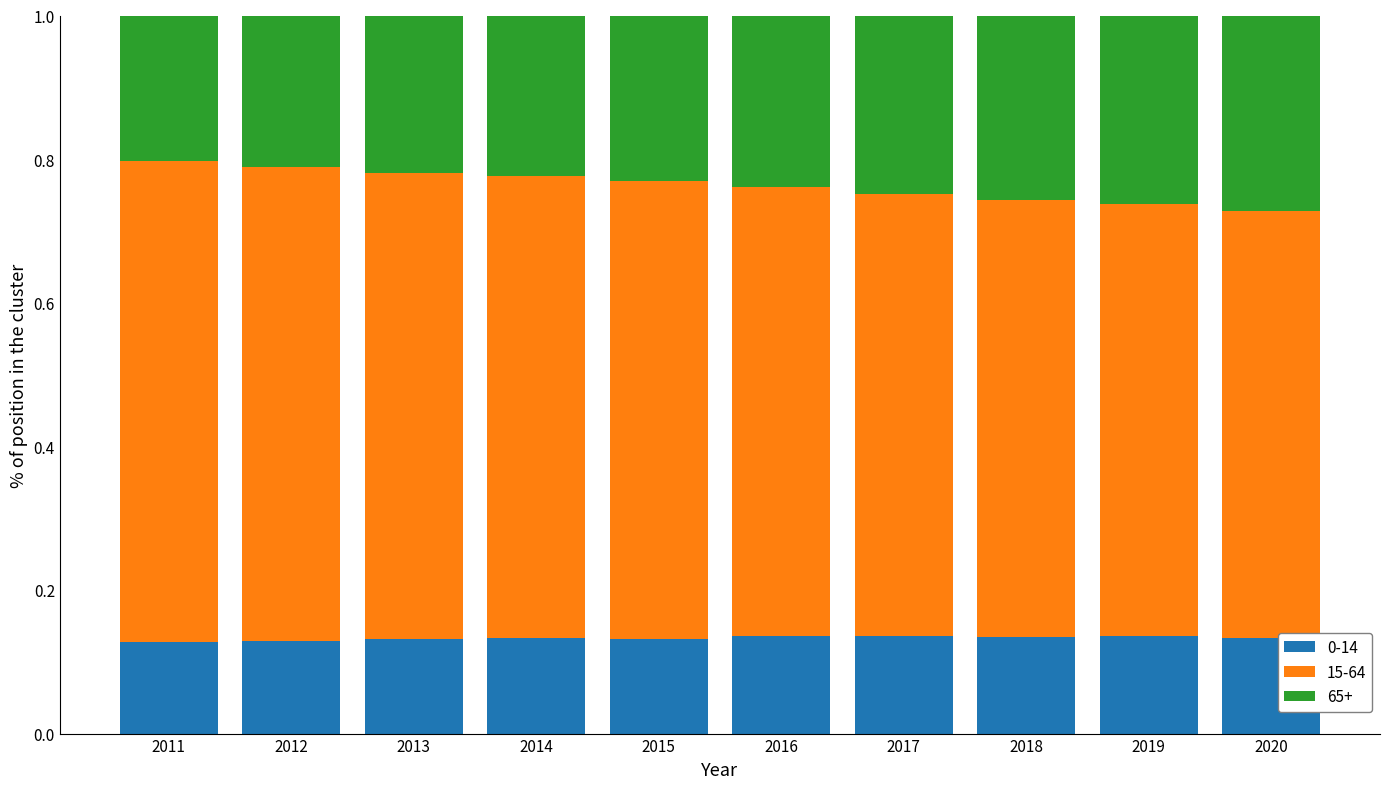

What is the total value across all series at 2019?

1.0